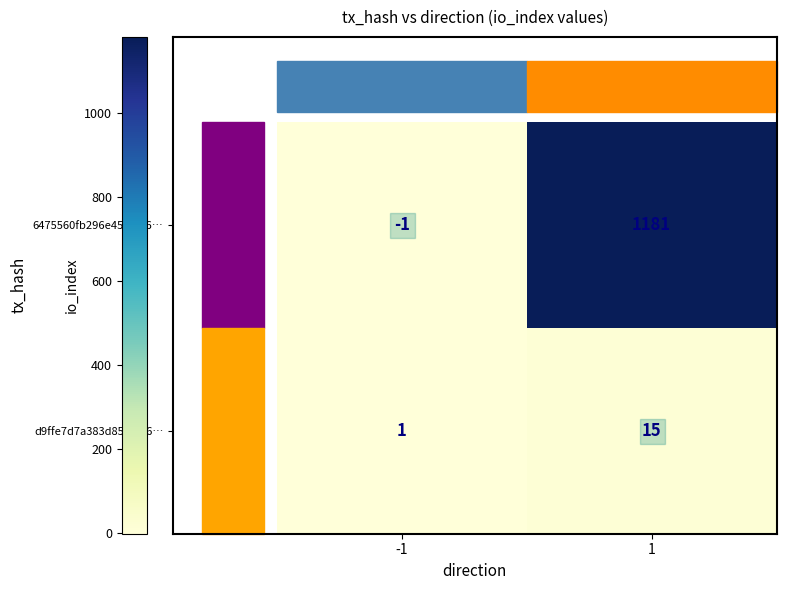

What is the greatest value displayed?

1181